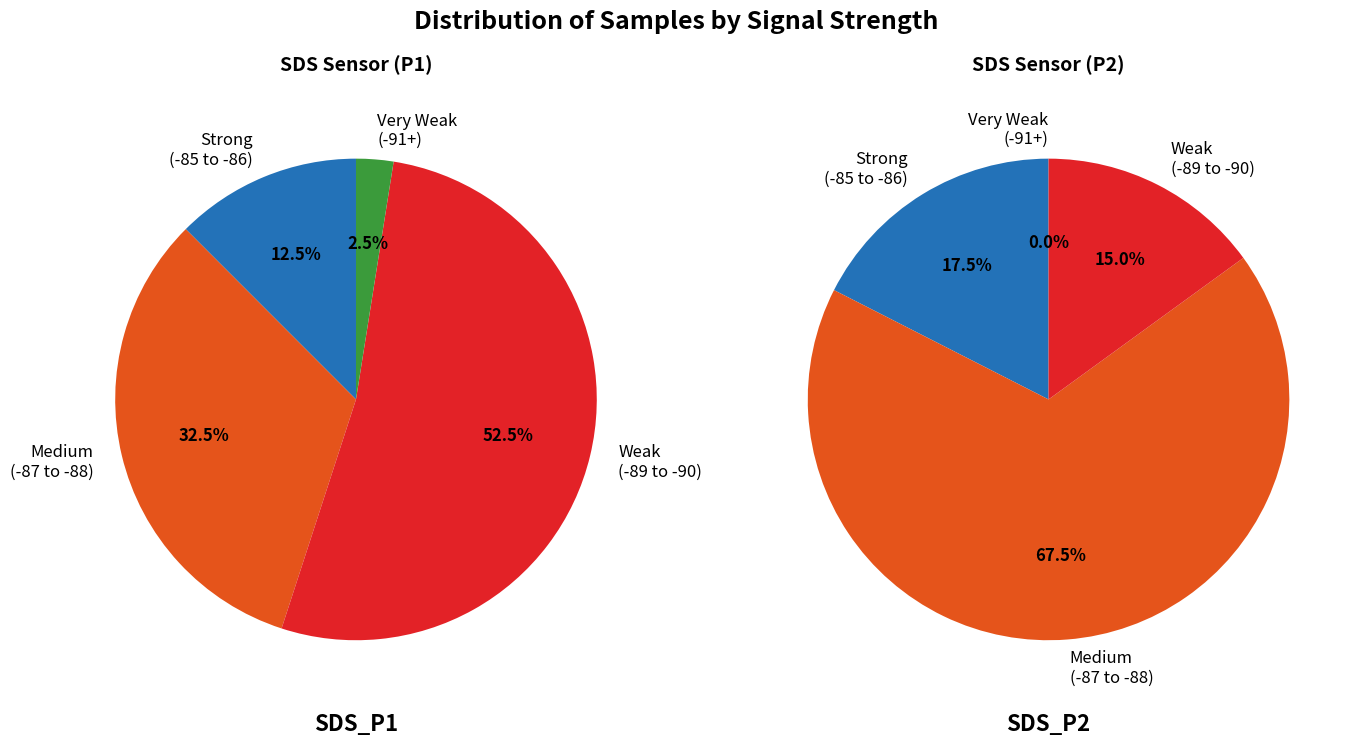

Is it true that 23 is 3% of the pie?

True